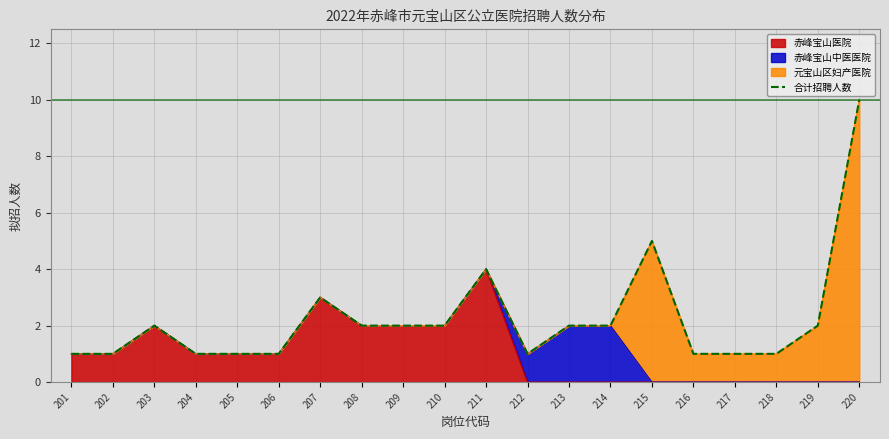

What is the difference between the values at 209 and 216?

1